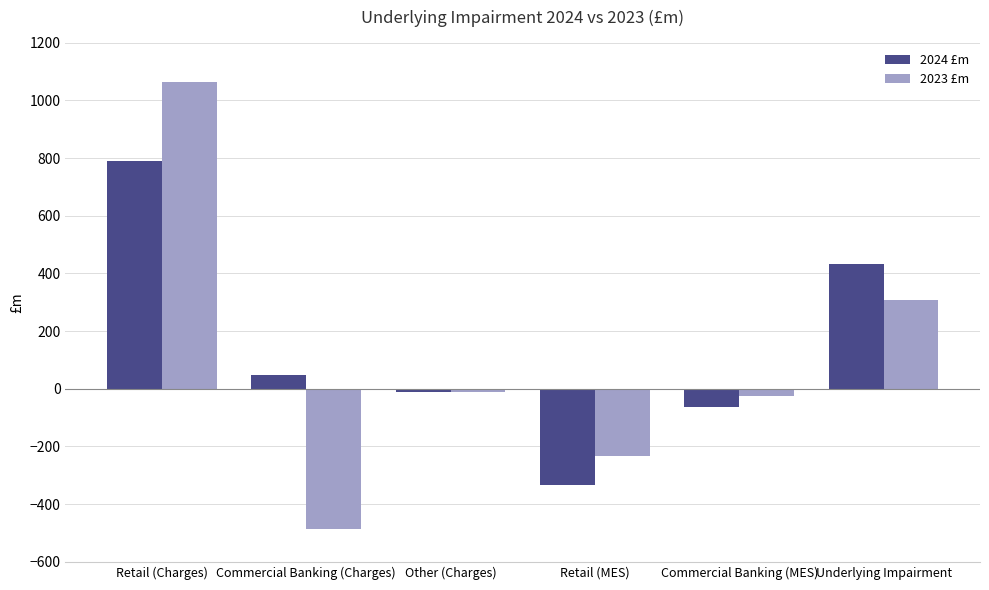

Is the value of 2023 £m at Retail (Charges) greater than the value of 2024 £m at Commercial Banking (MES)?

Yes